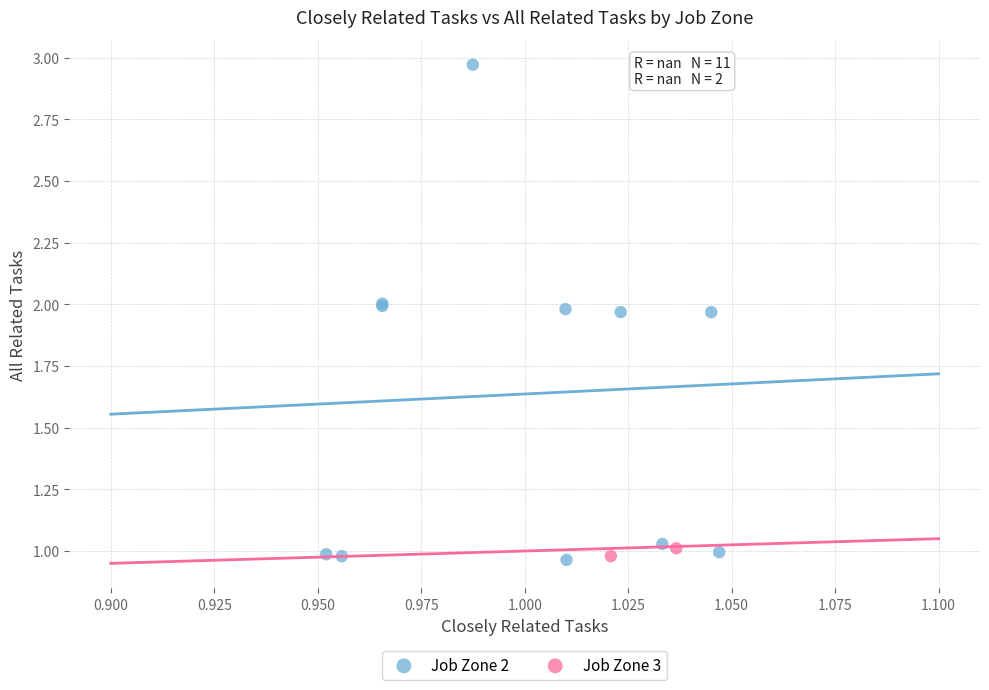

What are all the series names shown in the legend?

Job Zone 2, Job Zone 3